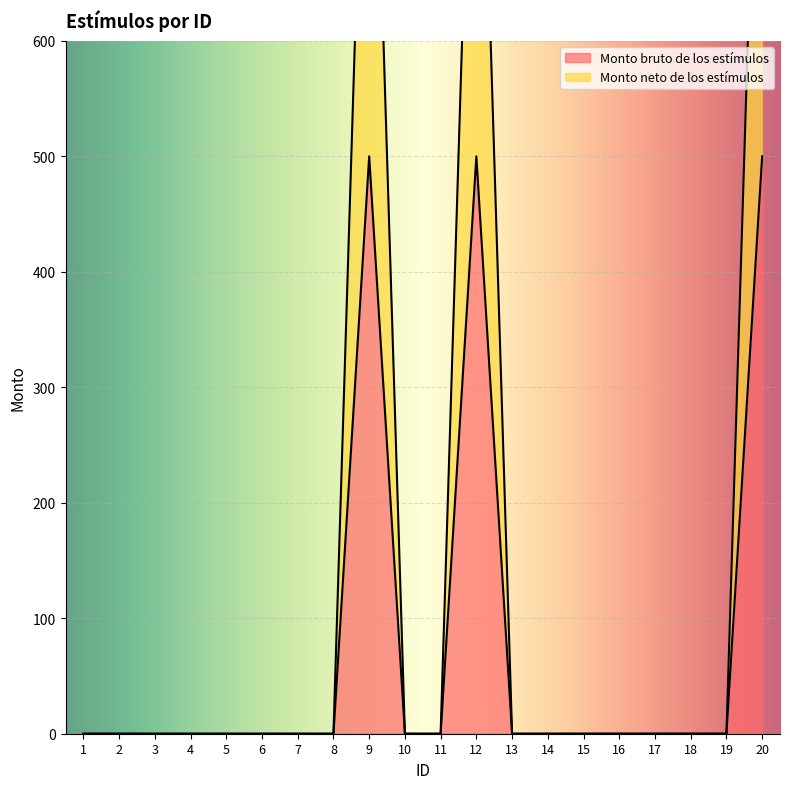

True or false: Monto neto de los estímulos and Monto bruto de los estímulos cross at least once.

False